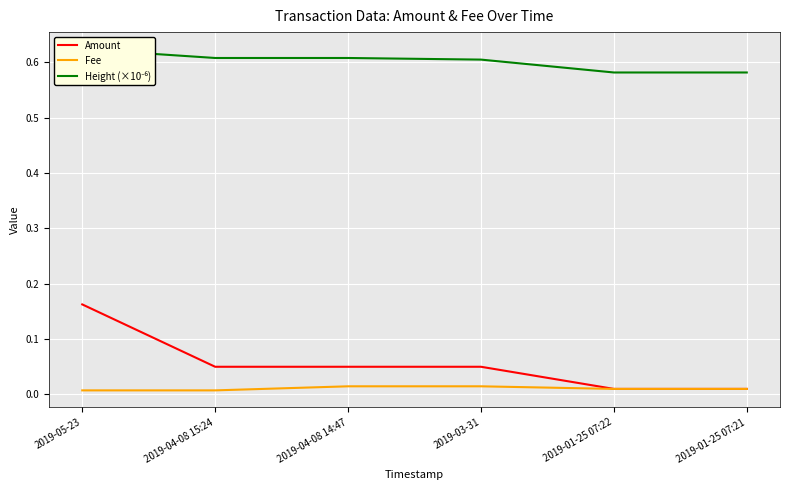

Which has a higher value, 2019-01-25 07:22 or 2019-04-08 14:47?

2019-04-08 14:47